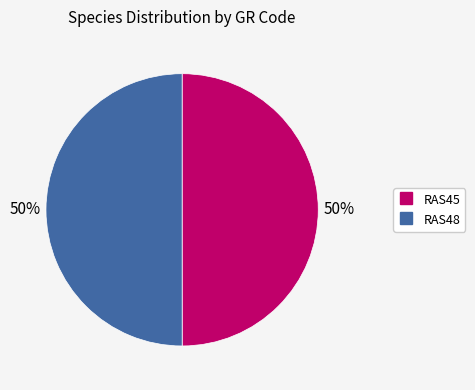

What is the ratio of the value at RAS48 to the value at RAS45?

1.0